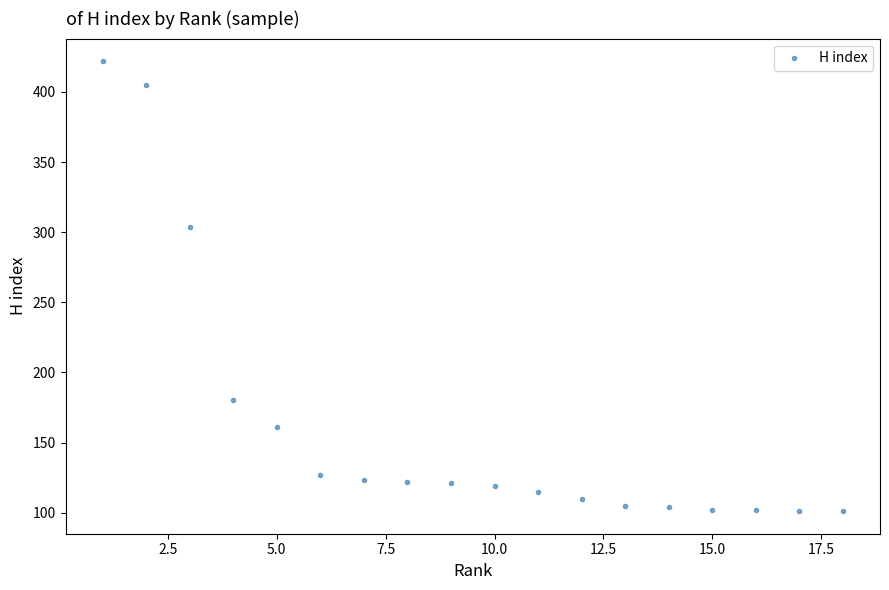

What Y value in the scatter plot is closest to 261?

304